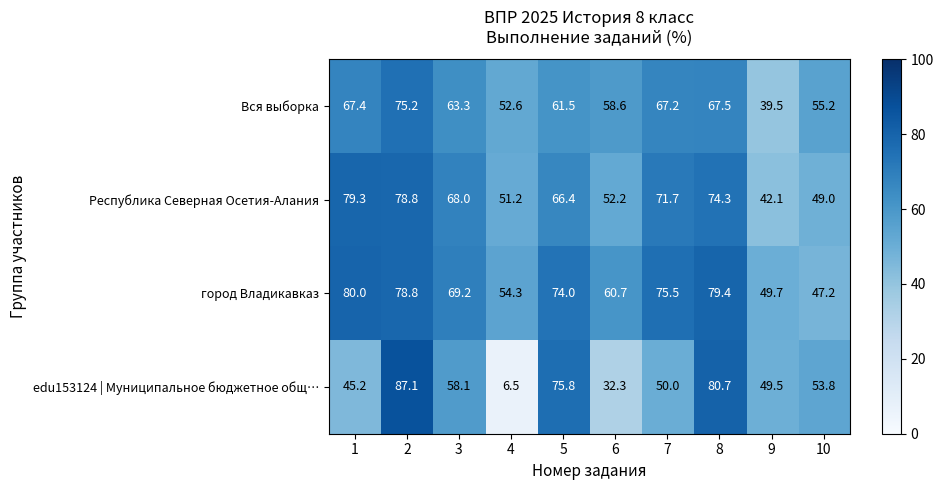

Which series has the widest spread of values?

edu153124 | Муниципальное бюджетное общ…